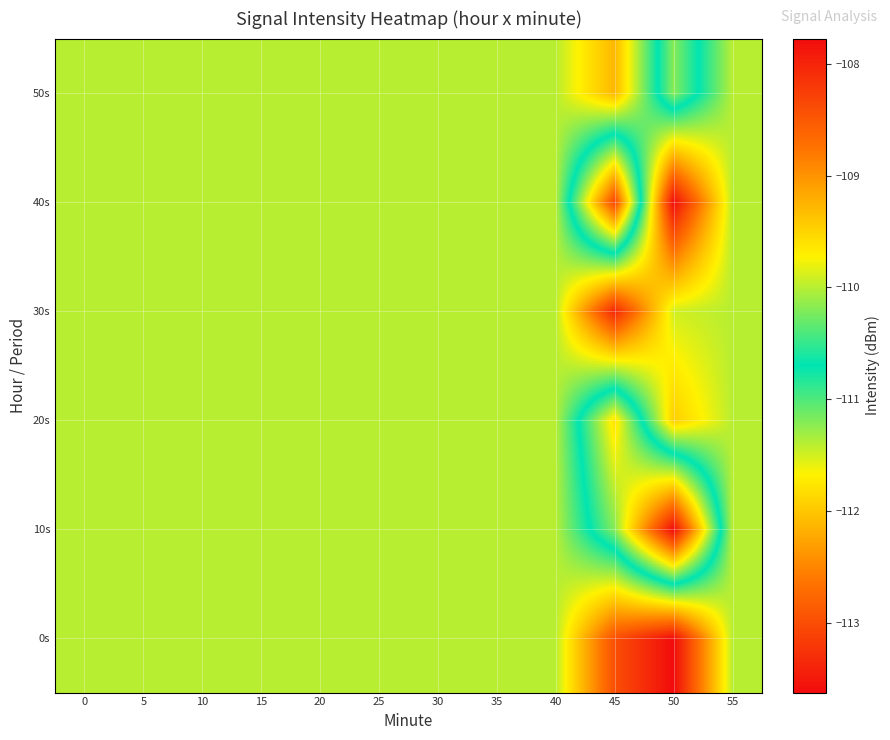

At which category is the sum across all series the highest?

50